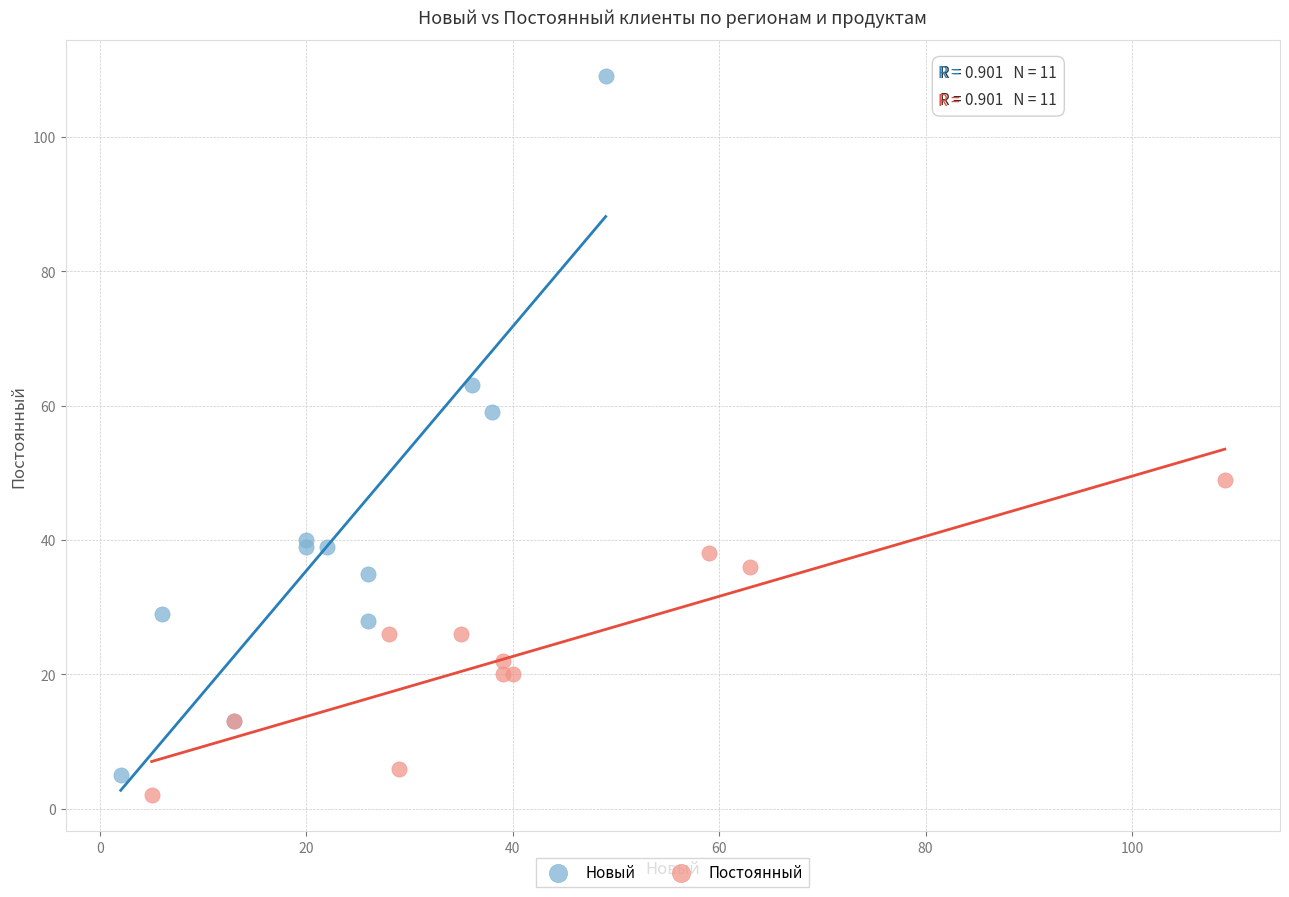

Which series has the largest Y range (max minus min)?

Новый